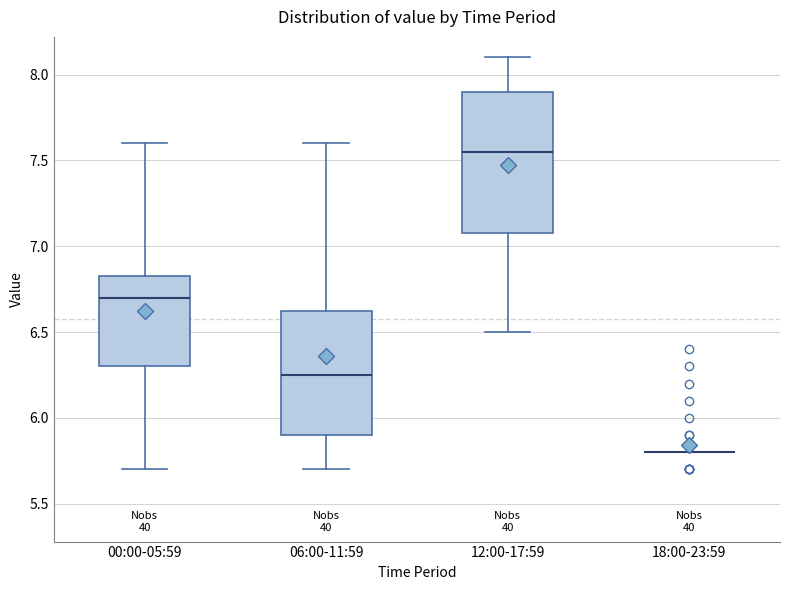

Which box is the tallest, from its lower edge to its upper edge?

12:00-17:59